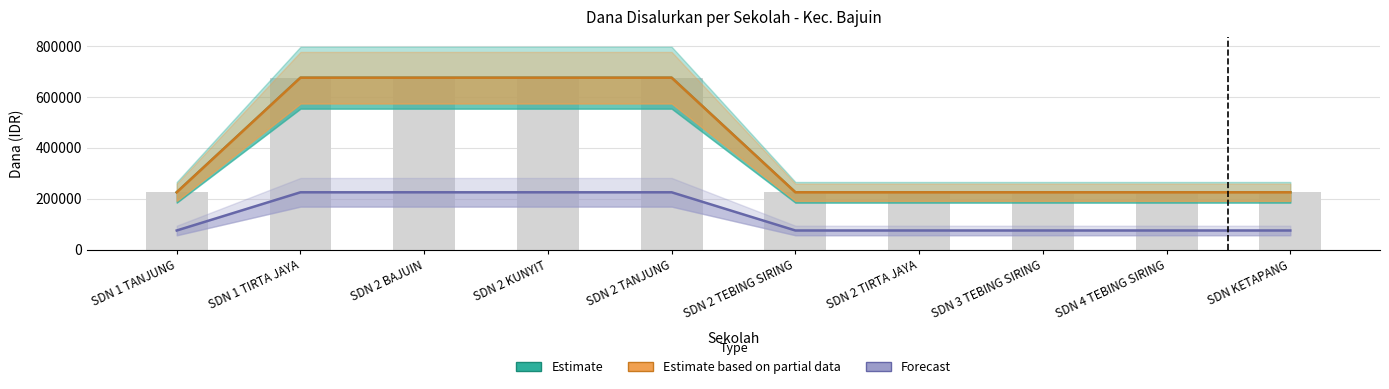

Reading left to right, extract all data points from this chart.

Estimate: SDN 1 TANJUNG=225000	SDN 1 TIRTA JAYA=675000	SDN 2 BAJUIN=675000	SDN 2 KUNYIT=675000	SDN 2 TANJUNG=675000	SDN 2 TEBING SIRING=225000	SDN 2 TIRTA JAYA=225000	SDN 3 TEBING SIRING=225000	SDN 4 TEBING SIRING=225000	SDN KETAPANG=225000
Estimate based on partial data: SDN 1 TANJUNG=225000	SDN 1 TIRTA JAYA=675000	SDN 2 BAJUIN=675000	SDN 2 KUNYIT=675000	SDN 2 TANJUNG=675000	SDN 2 TEBING SIRING=225000	SDN 2 TIRTA JAYA=225000	SDN 3 TEBING SIRING=225000	SDN 4 TEBING SIRING=225000	SDN KETAPANG=225000
Forecast: SDN 1 TANJUNG=75000	SDN 1 TIRTA JAYA=225000	SDN 2 BAJUIN=225000	SDN 2 KUNYIT=225000	SDN 2 TANJUNG=225000	SDN 2 TEBING SIRING=75000	SDN 2 TIRTA JAYA=75000	SDN 3 TEBING SIRING=75000	SDN 4 TEBING SIRING=75000	SDN KETAPANG=75000